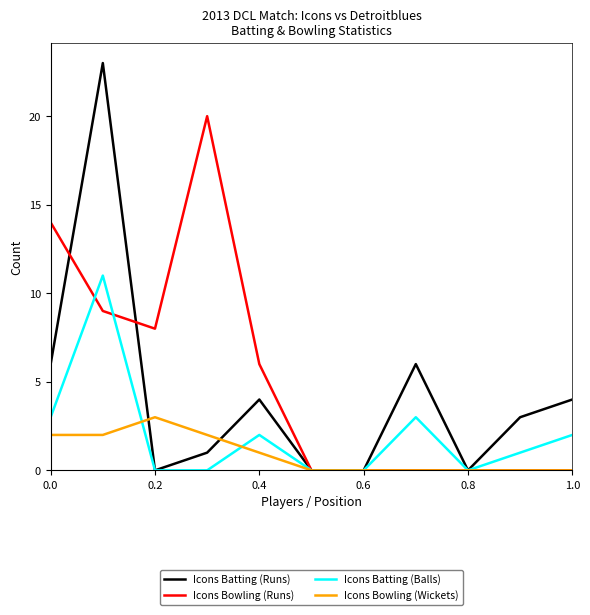

True or false: Icons Batting (Balls) has more than 1 interior local peaks.

True